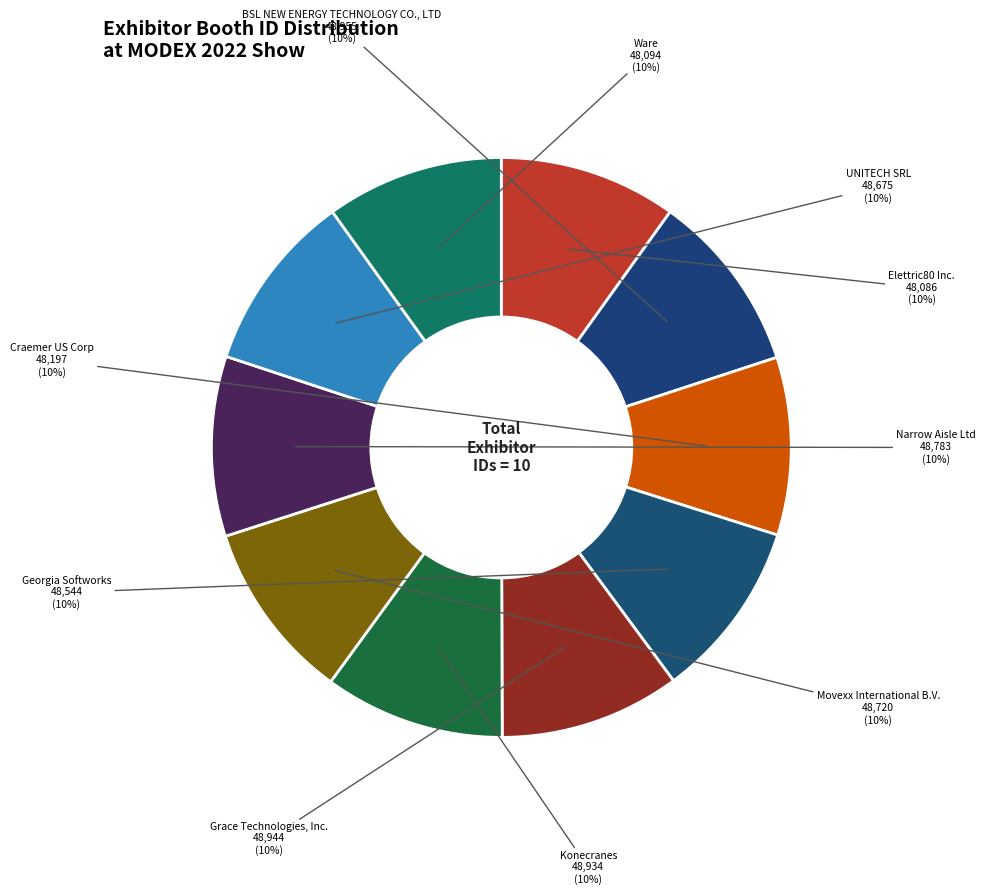

How many slices are in this pie chart?

10